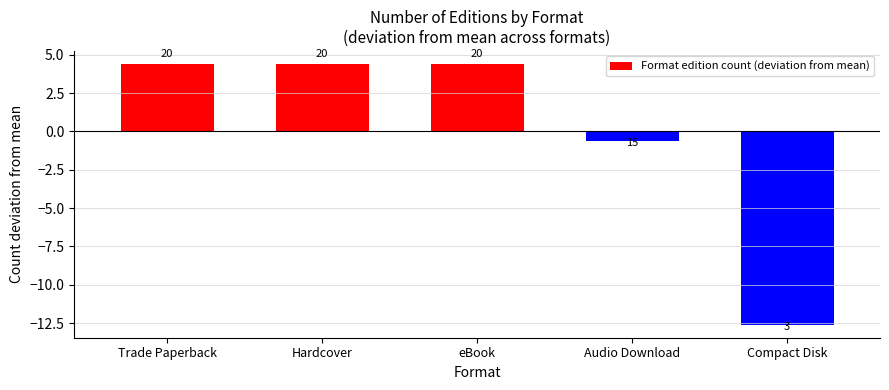

How many bars are there in total?

5